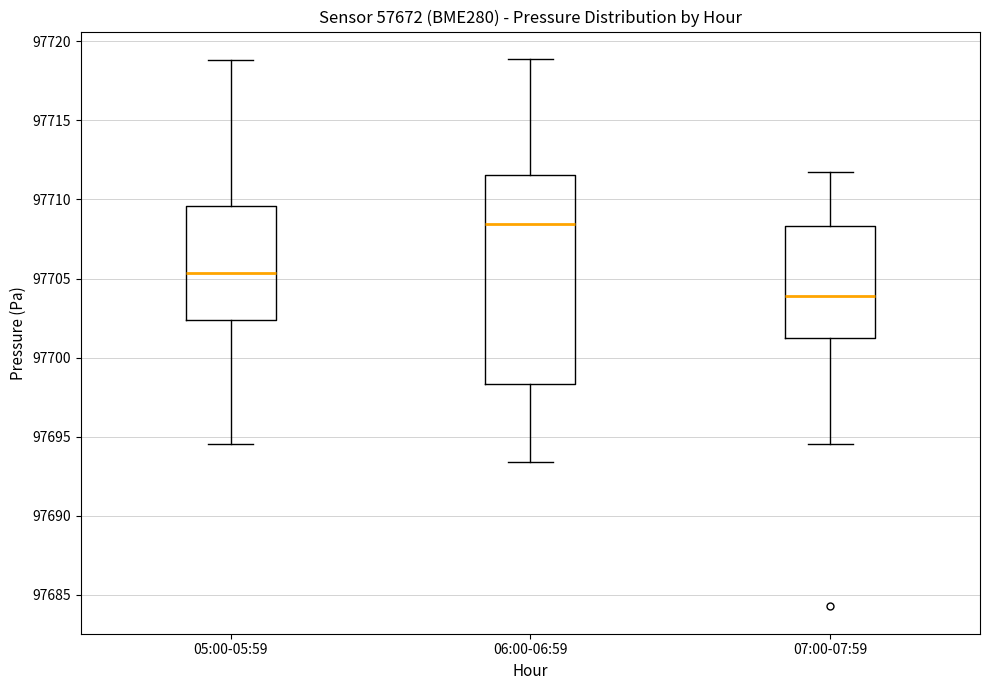

Which box's median line is the lowest?

07:00-07:59